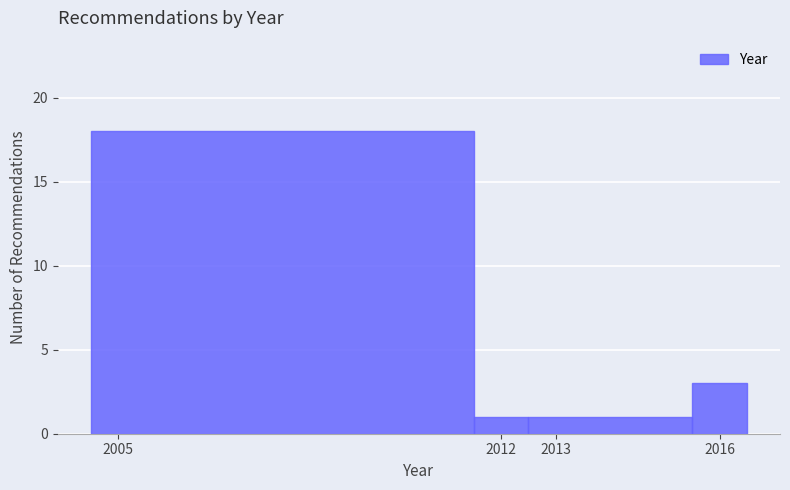

Which range on the x-axis has the tallest bar?

2004.5 to 2011.5